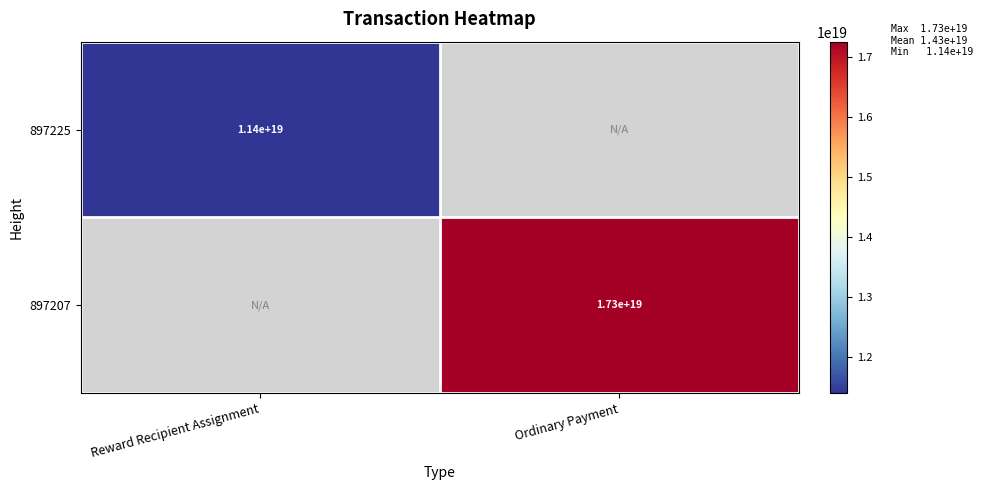

Which category has the lowest value across all series?

Reward Recipient Assignment